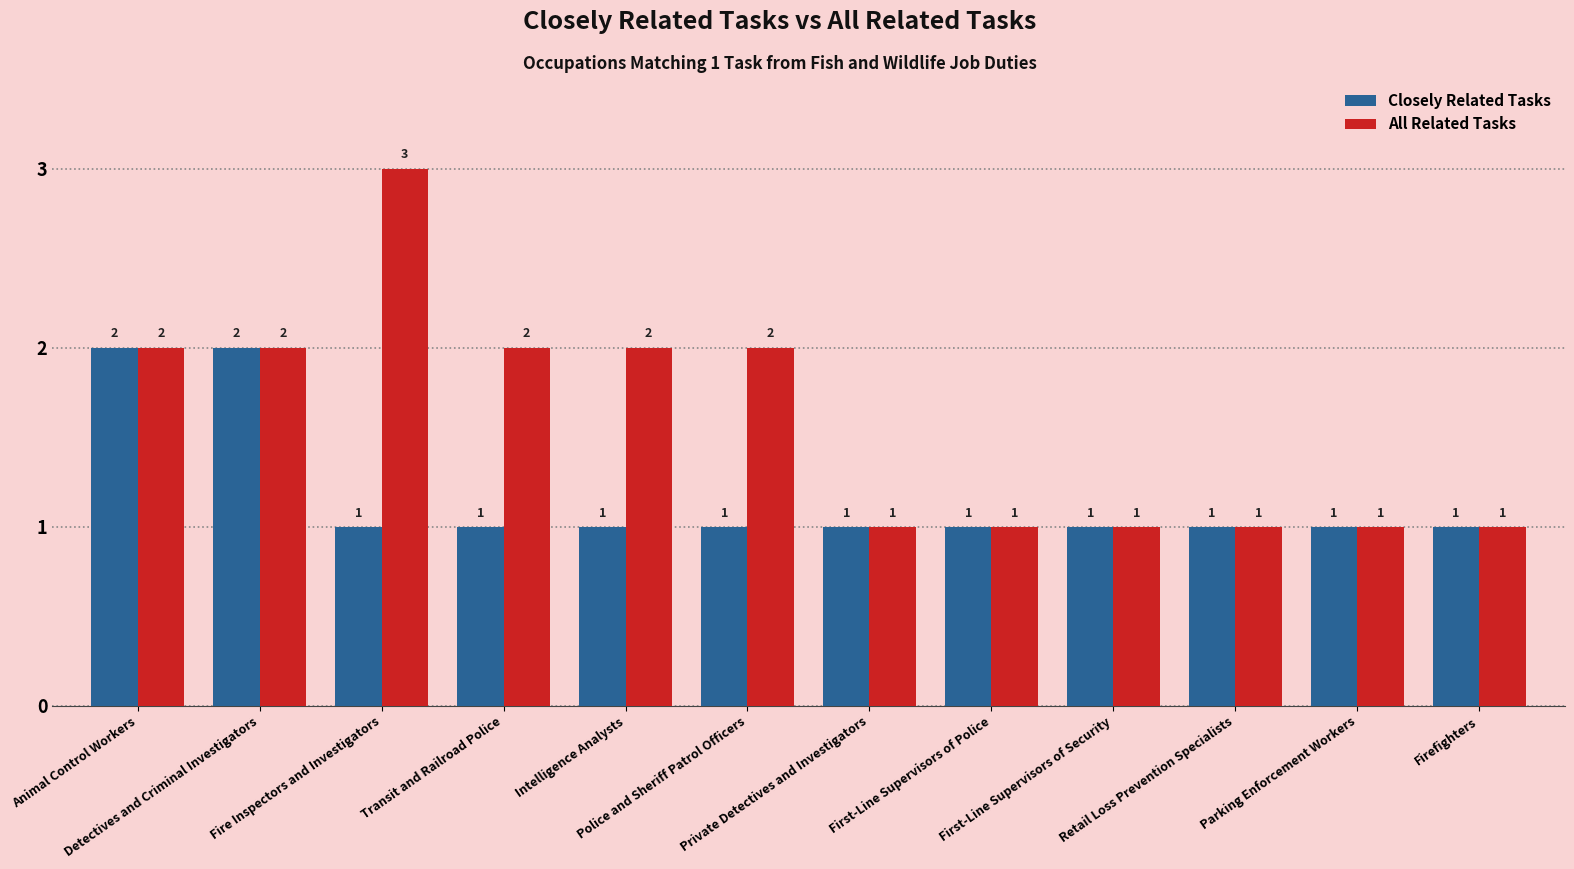

Reading right to left, list all the values displayed in this chart.

Closely Related Tasks: Firefighters=1	Parking Enforcement Workers=1	Retail Loss Prevention Specialists=1	First-Line Supervisors of Security=1	First-Line Supervisors of Police=1	Private Detectives and Investigators=1	Police and Sheriff Patrol Officers=1	Intelligence Analysts=1	Transit and Railroad Police=1	Fire Inspectors and Investigators=1	Detectives and Criminal Investigators=2	Animal Control Workers=2
All Related Tasks: Firefighters=1	Parking Enforcement Workers=1	Retail Loss Prevention Specialists=1	First-Line Supervisors of Security=1	First-Line Supervisors of Police=1	Private Detectives and Investigators=1	Police and Sheriff Patrol Officers=2	Intelligence Analysts=2	Transit and Railroad Police=2	Fire Inspectors and Investigators=3	Detectives and Criminal Investigators=2	Animal Control Workers=2